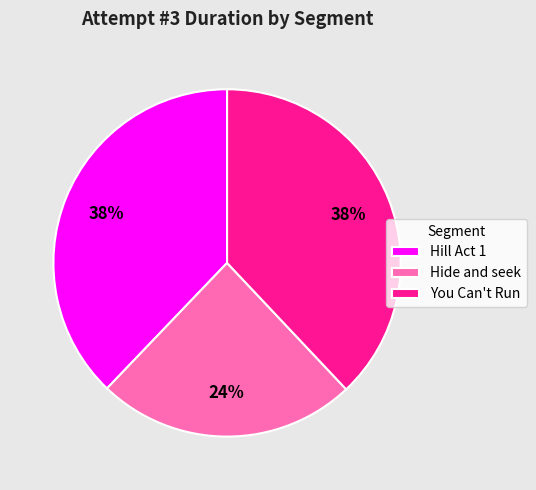

What percentage is the Hide and seek slice, to the nearest percent?

24%